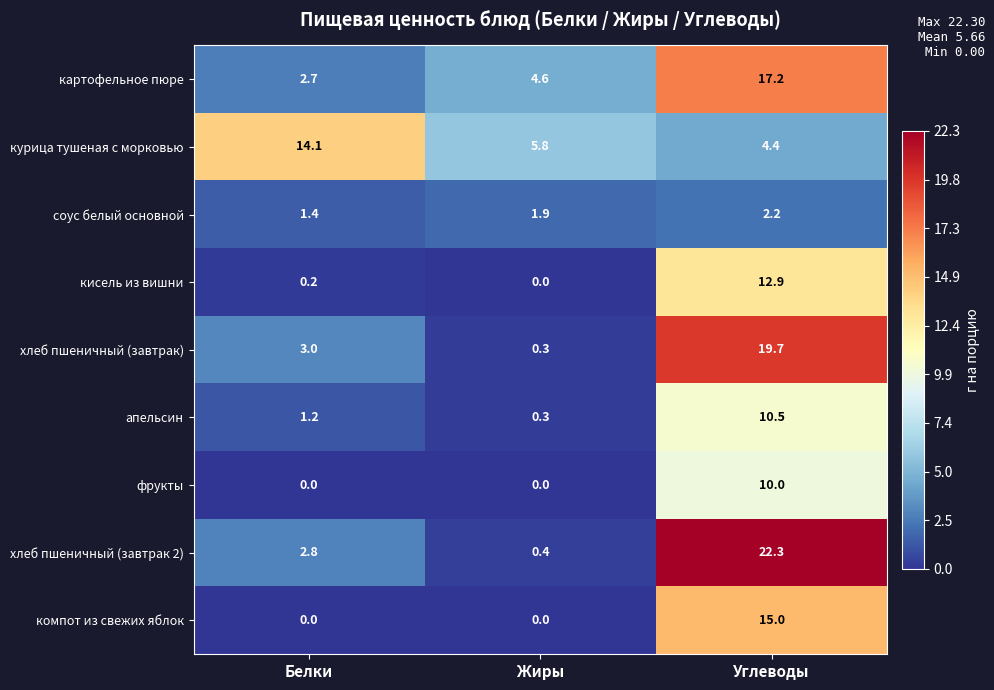

What is the difference between the highest and lowest values at Углеводы?

20.1